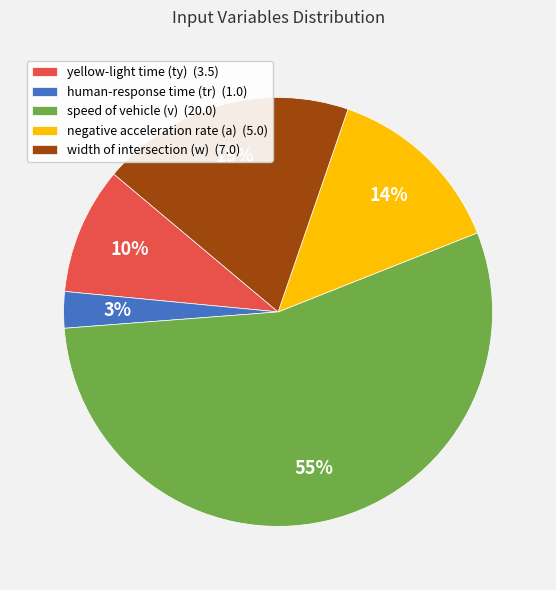

Which slice represents more than half of the pie?

speed of vehicle (v)